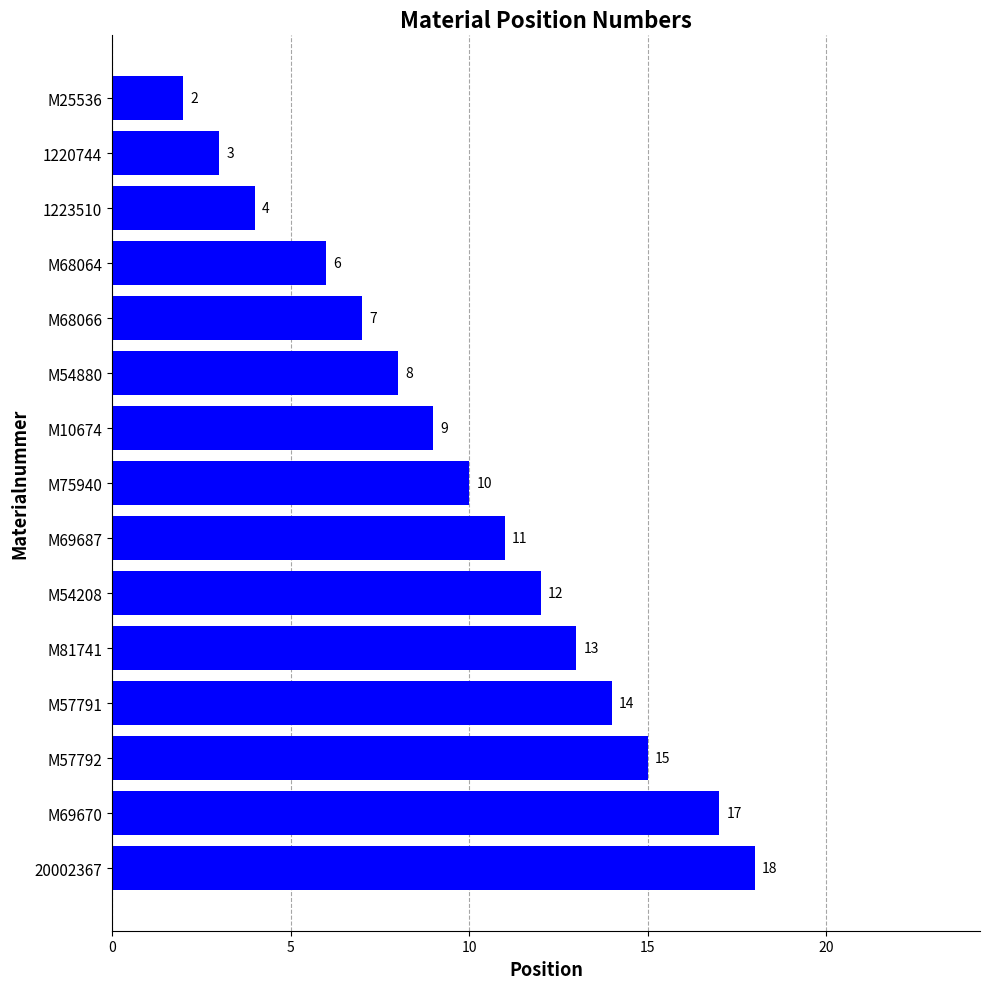

At which category does the chart reach its peak across all series?

20002367